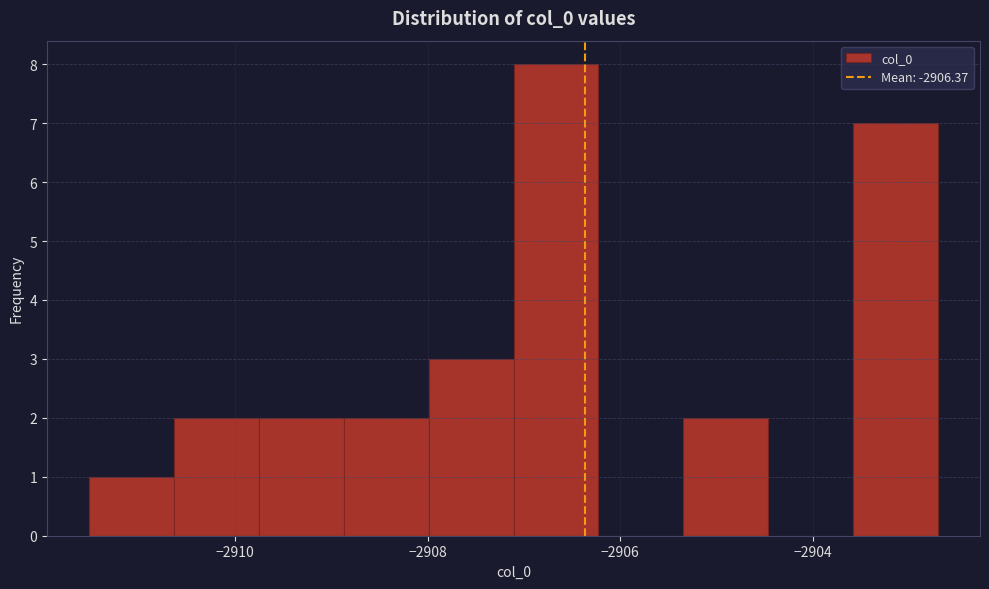

Reading left to right, list every bar in this chart as the range it spans on the x-axis followed by its height. Neither the bar edges nor the heights are printed on the chart, so give them approximately, as read against the axes.

-2911.6 to -2910.6: 1
-2910.6 to -2909.8: 2
-2909.8 to -2908.8: 2
-2908.8 to -2908.0: 2
-2908.0 to -2907.2: 3
-2907.2 to -2906.2: 8
-2906.2 to -2905.4: 0
-2905.4 to -2904.4: 2
-2904.4 to -2903.6: 0
-2903.6 to -2902.8: 7